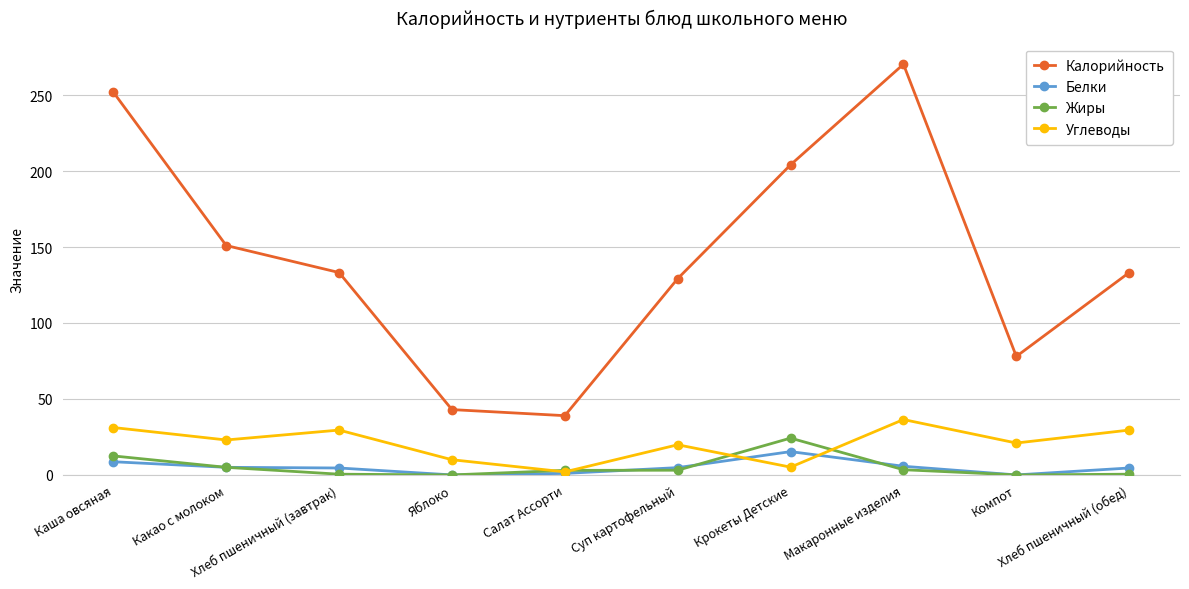

What is the spread (max minus min) of values at Хлеб пшеничный (обед)?

132.7